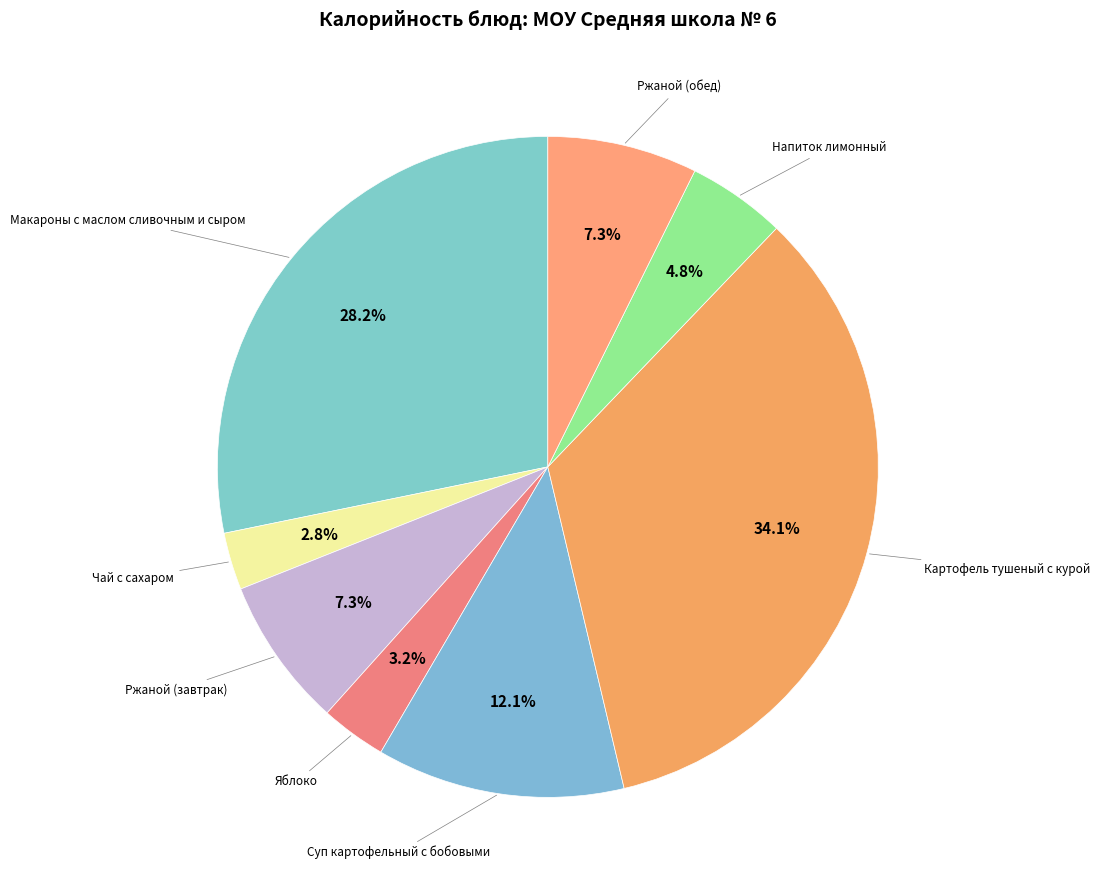

How many slices are in this pie chart?

8